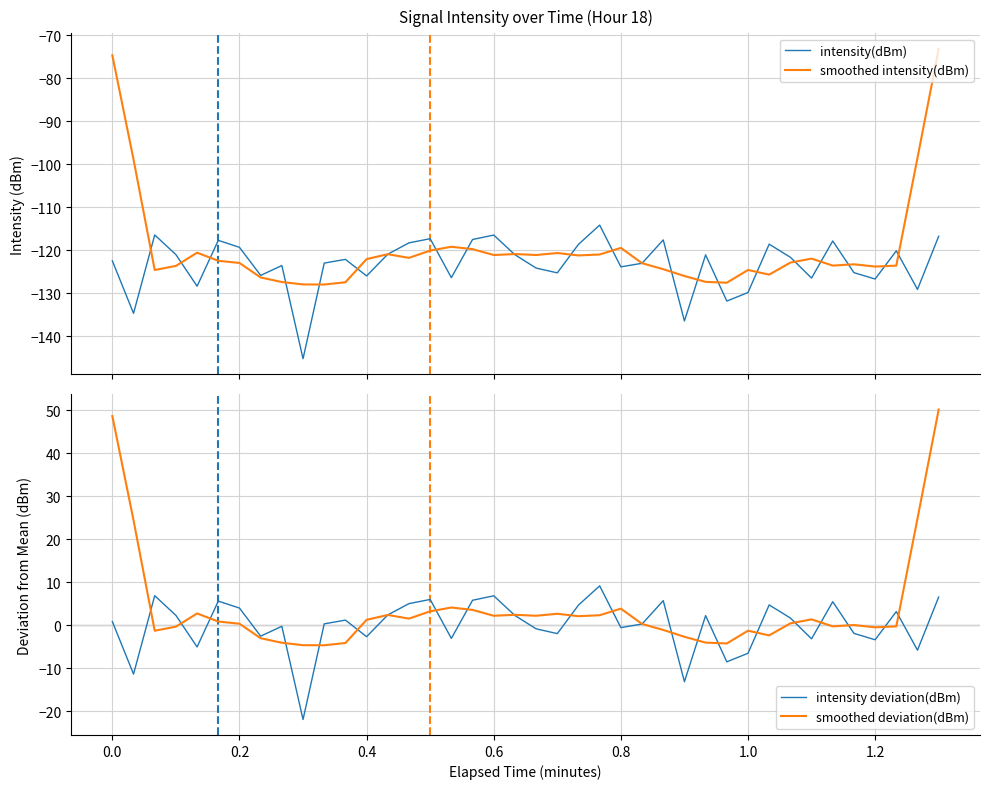

Is it true that intensity(dBm) equals -53.8 at 35?

False